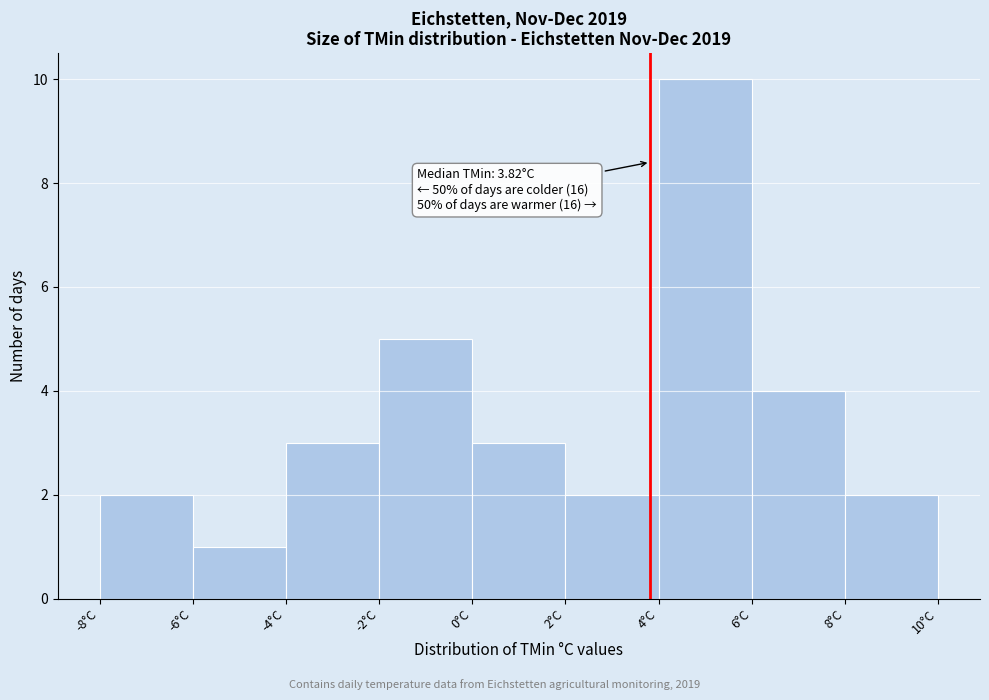

Over which range of the x-axis is the bar tallest?

4 to 6